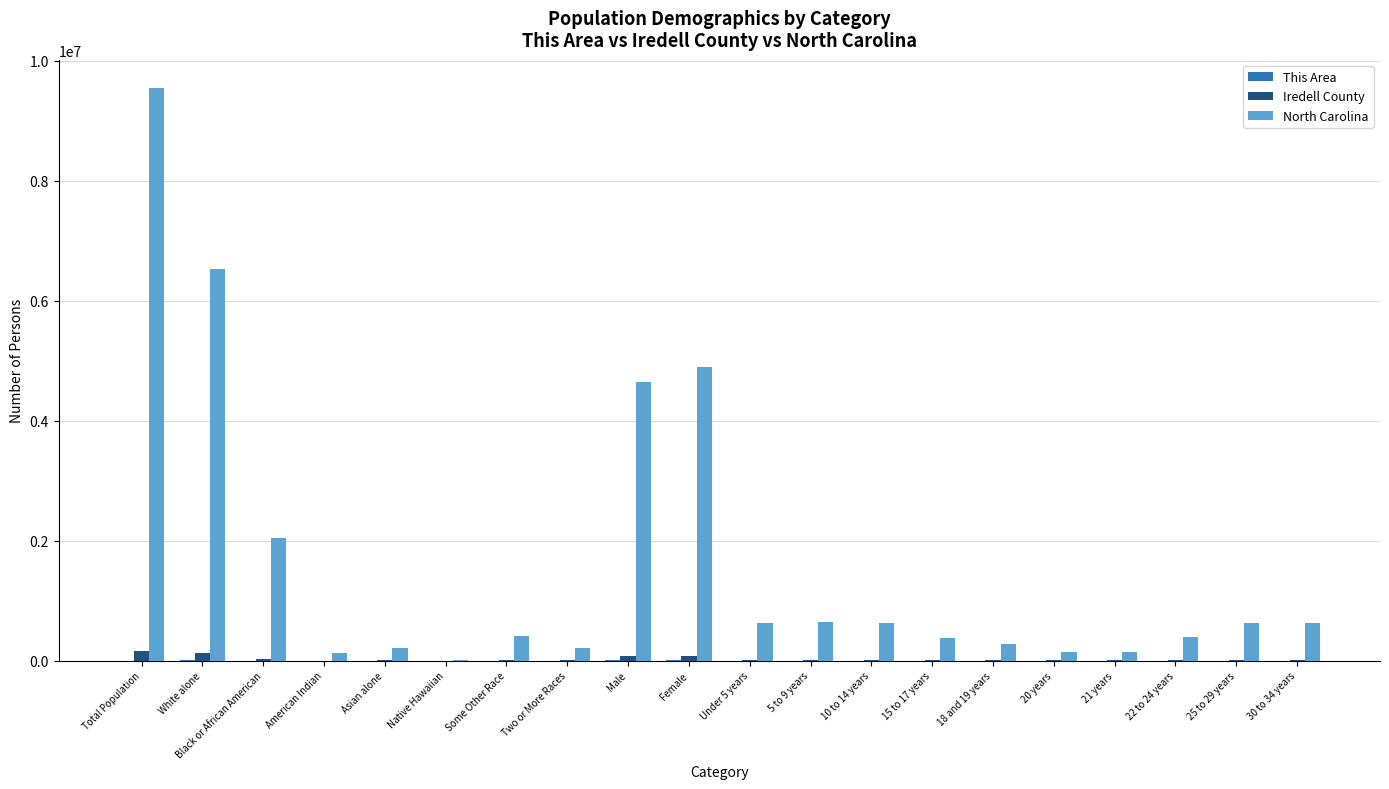

What is the sum of all Iredell County values?

552200